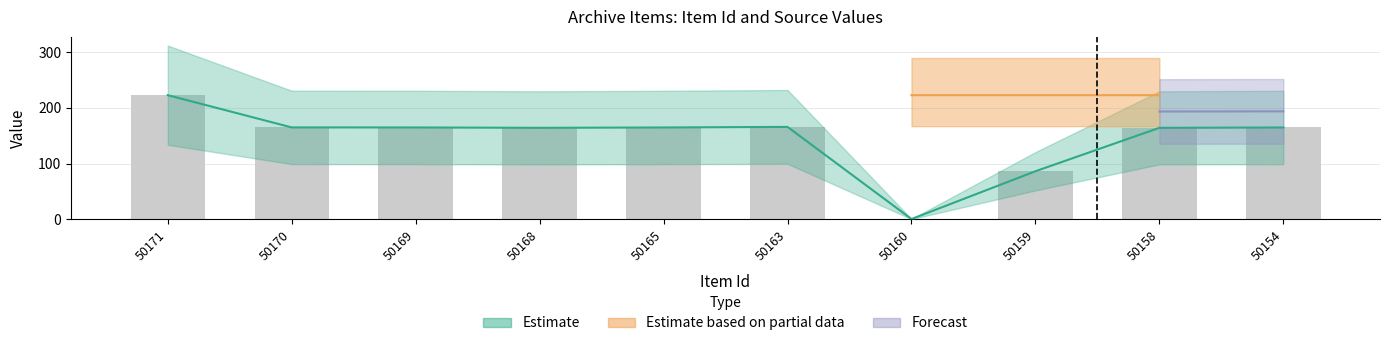

Reading left to right, list all the values displayed in this chart.

50171=222.8	50170=164.9	50169=164.8	50168=164.1	50165=164.8	50163=165.8	50160=0.3	50159=86.1	50158=164.1	50154=164.8